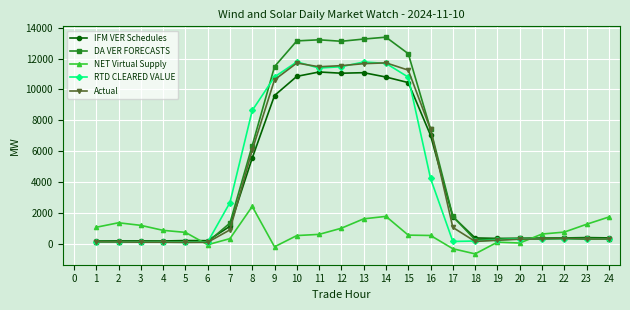

The value of DA VER FORECASTS at 17 is 2577.4. True or false?

False